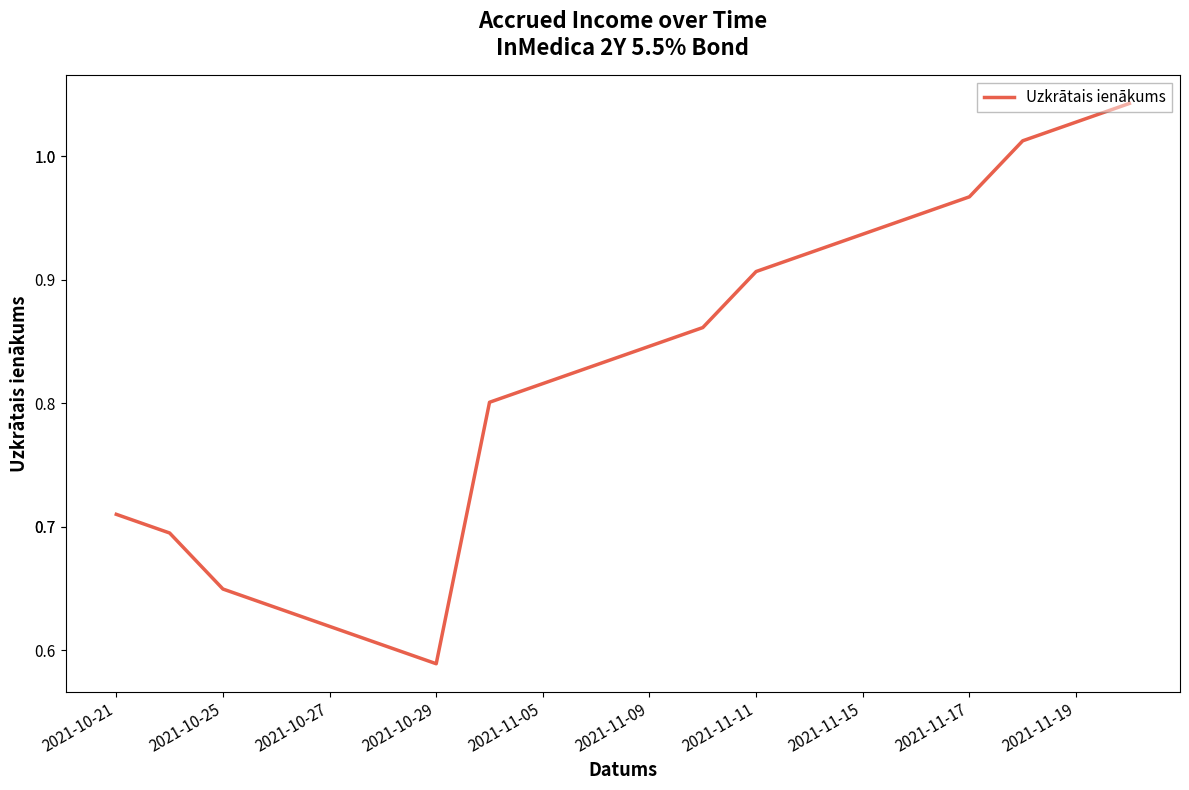

Between 2021-11-17 and 2021-10-21, which is larger?

2021-11-17